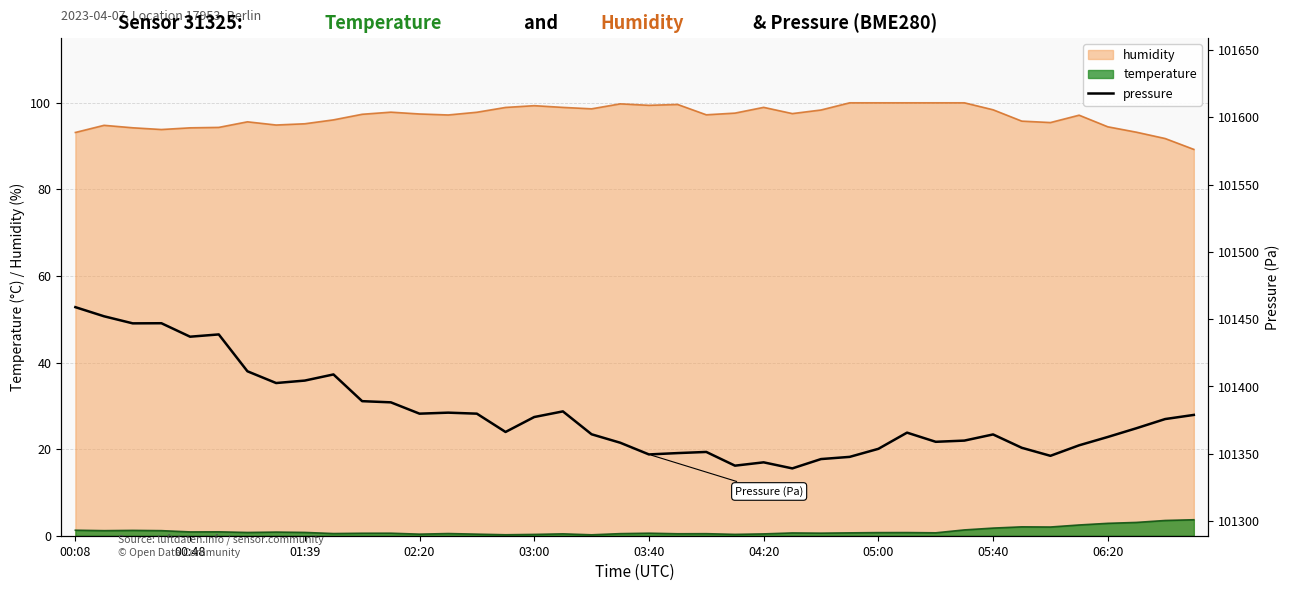

True or false: temperature and humidity cross at least once.

False